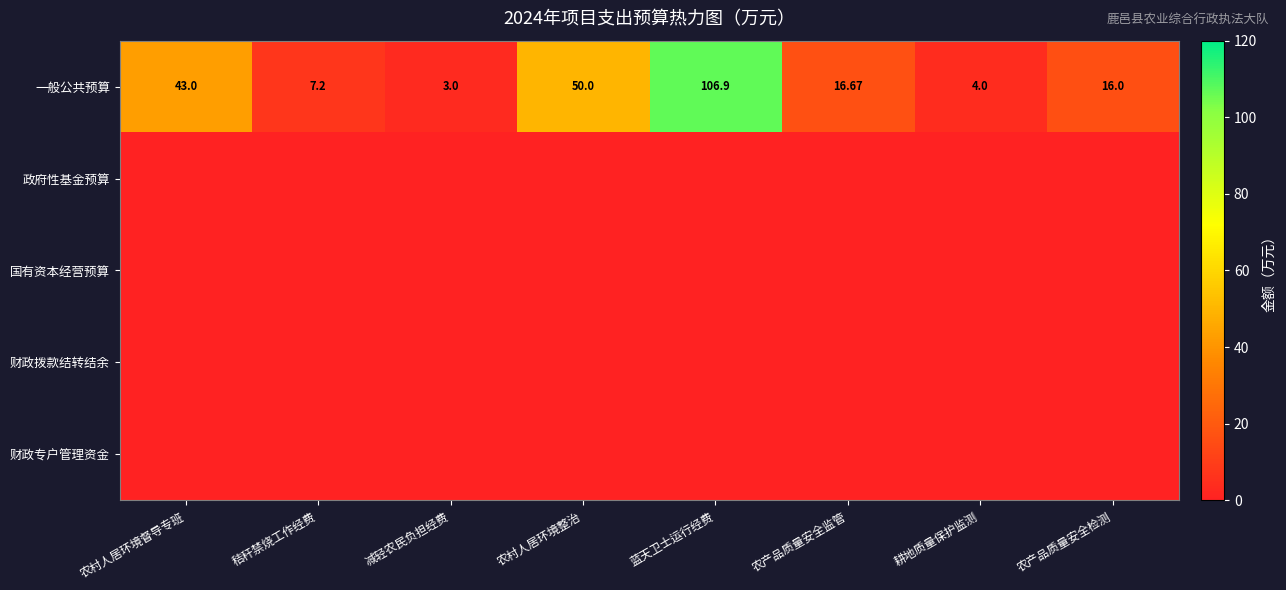

What is the maximum value shown in the chart?

106.9